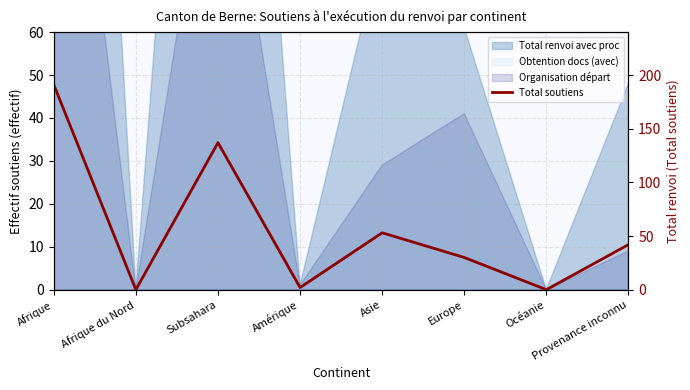

Reading left to right, what are all the values shown in this chart?

Afrique=191	Afrique du Nord=0	Subsahara=137	Amérique=2	Asie=53	Europe=30	Océanie=0	Provenance inconnu=42